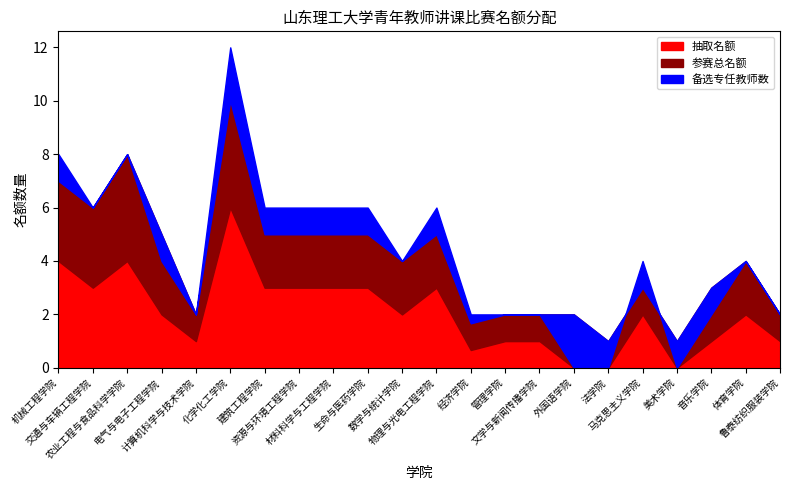

At which category is the sum across all series the highest?

化学化工学院